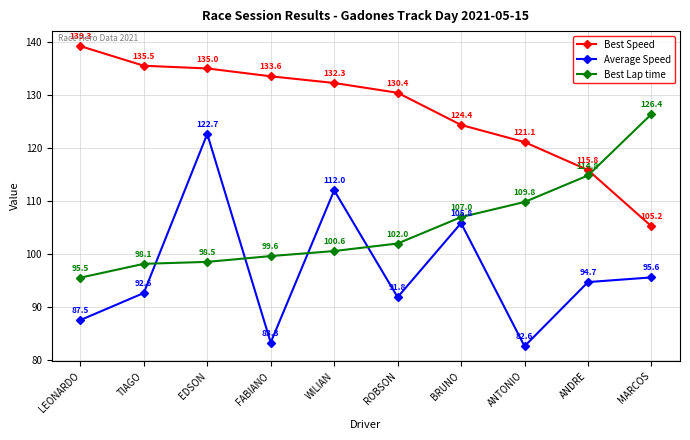

True or false: Best Speed has a value of 212.4 at FABIANO.

False